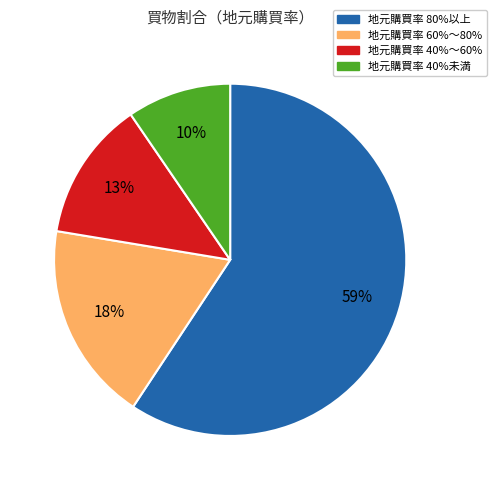

Is there a majority slice in this chart?

Yes